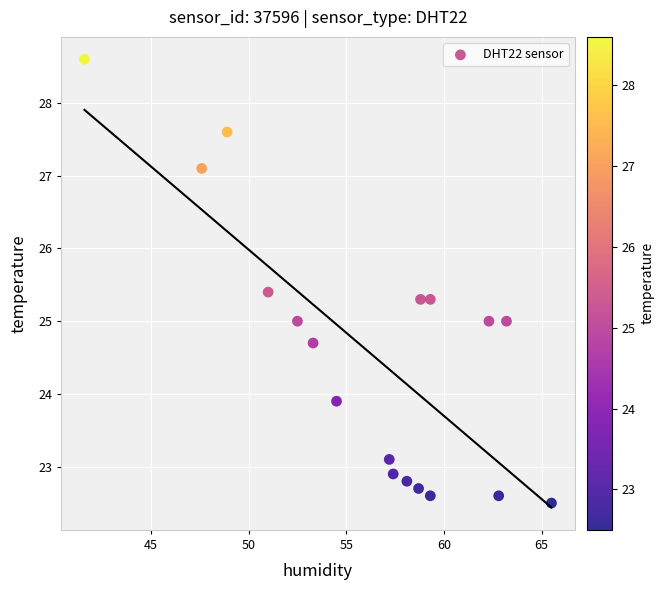

What is the range of X values (max minus min)?

23.9